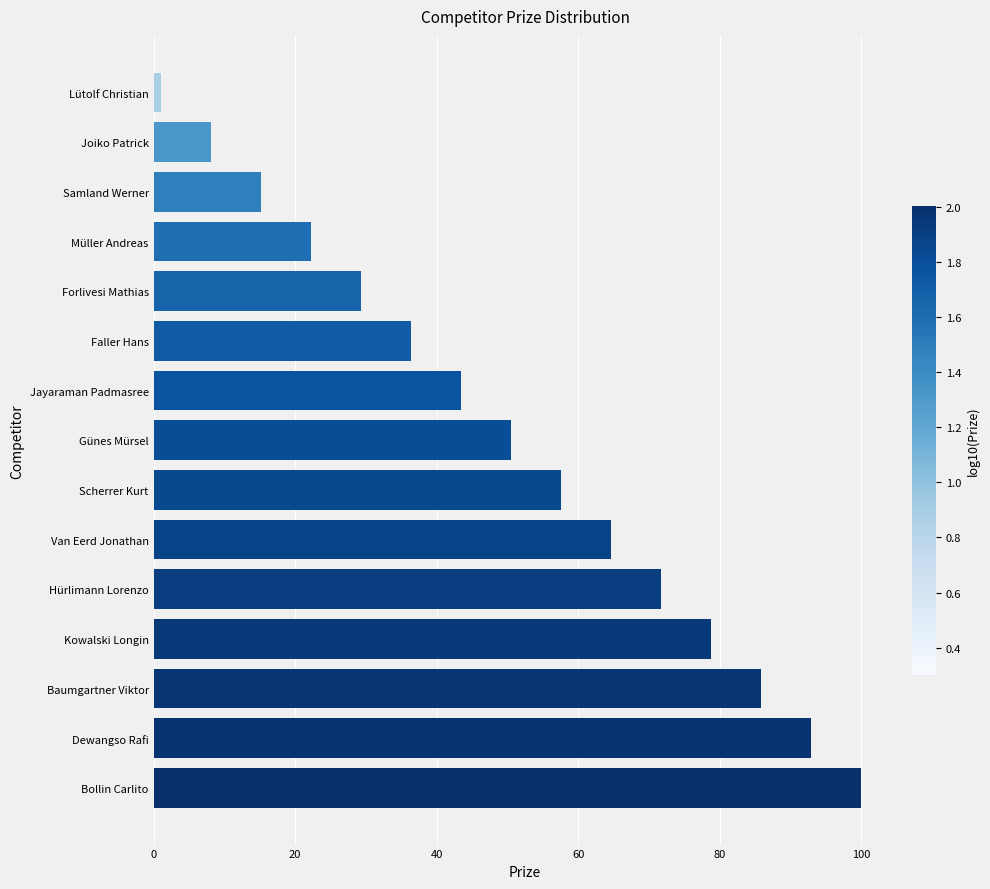

List the labels in order of value, smallest first.

Lütolf Christian, Joiko Patrick, Samland Werner, Müller Andreas, Forlivesi Mathias, Faller Hans, Jayaraman Padmasree, Günes Mürsel, Scherrer Kurt, Van Eerd Jonathan, Hürlimann Lorenzo, Kowalski Longin, Baumgartner Viktor, Dewangso Rafi, Bollin Carlito